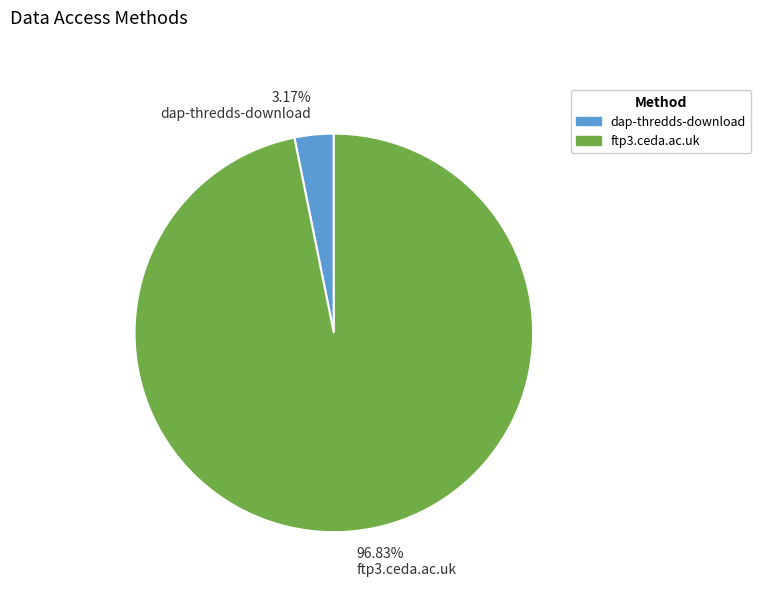

Does 96.83% ftp3.ceda.ac.uk represent more than half of the total?

Yes